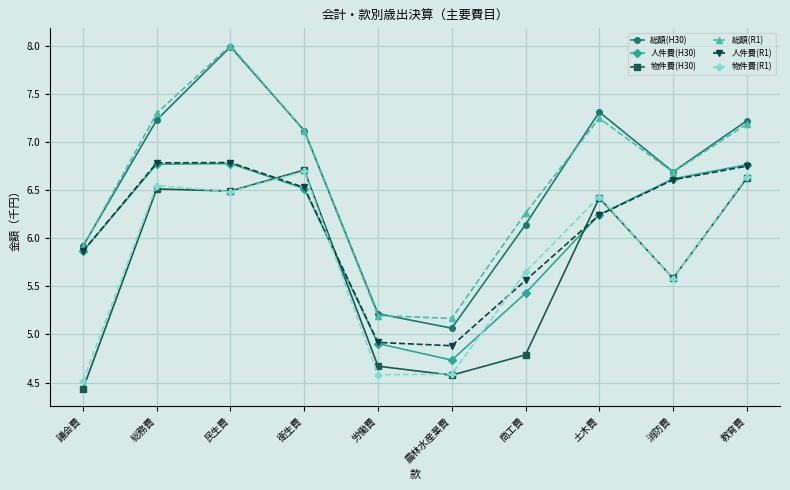

The value of 人件費(R1) at 衛生費 is 6.5. True or false?

True